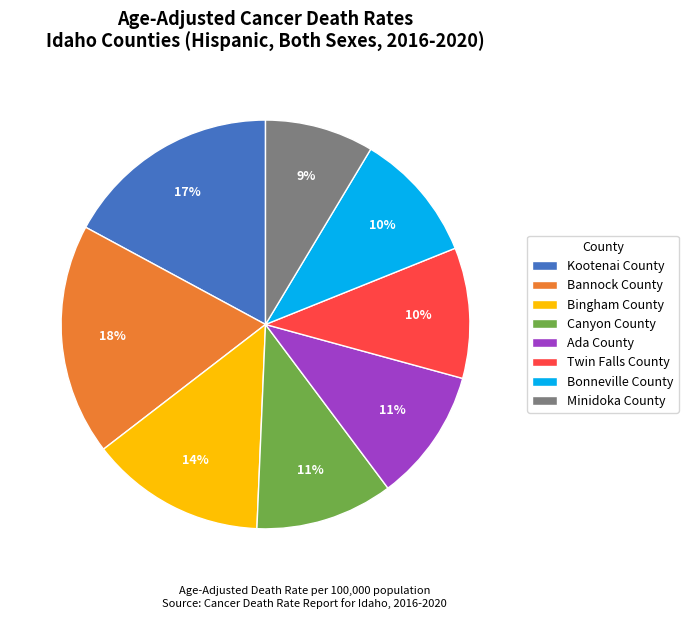

To the nearest percent, what portion does Bonneville County represent?

10%